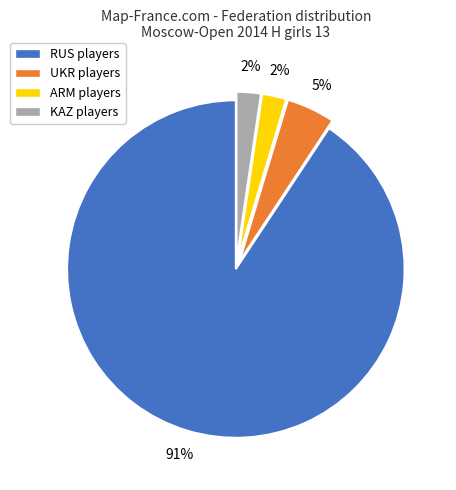

To the nearest percent, what portion does UKR represent?

5%